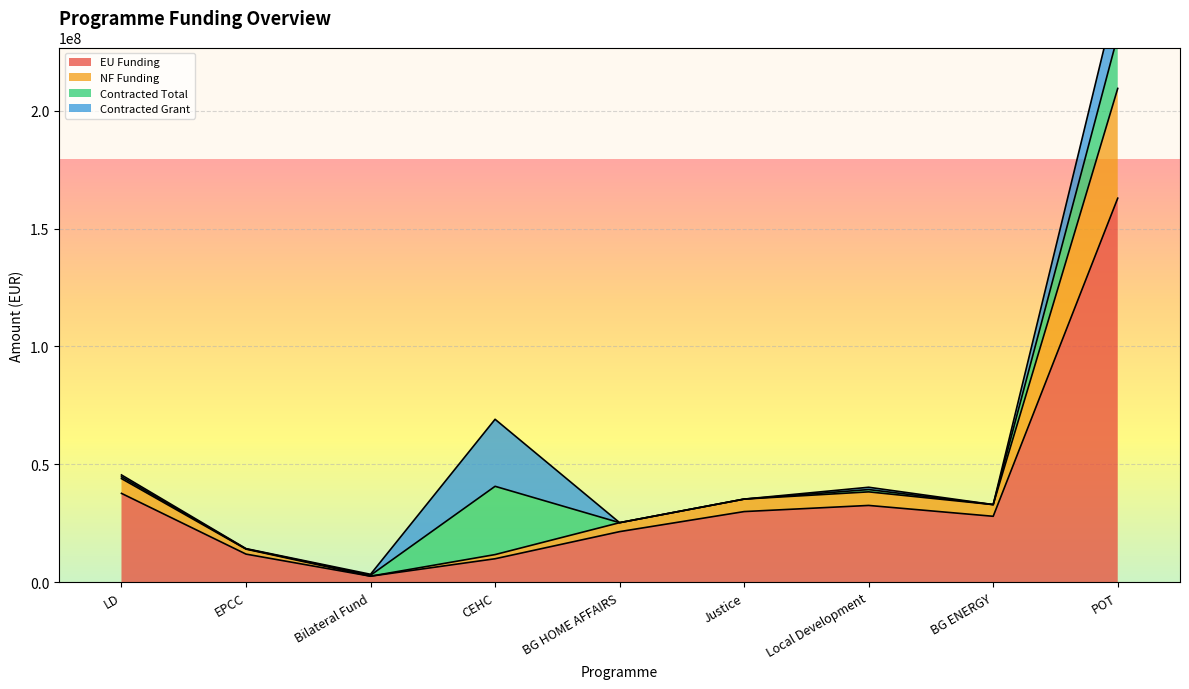

At which label does EU Funding reach its peak?

POT